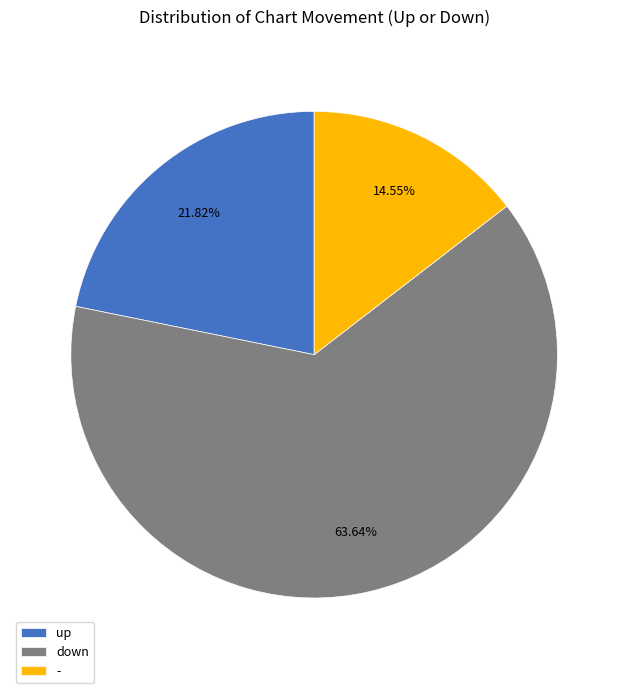

Does down represent more than half of the total?

Yes